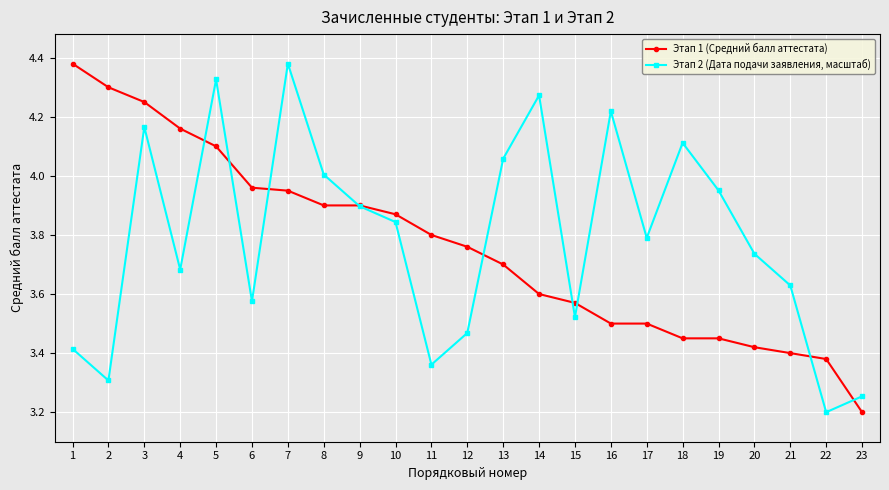

What is the minimum value shown in the chart?

3.2